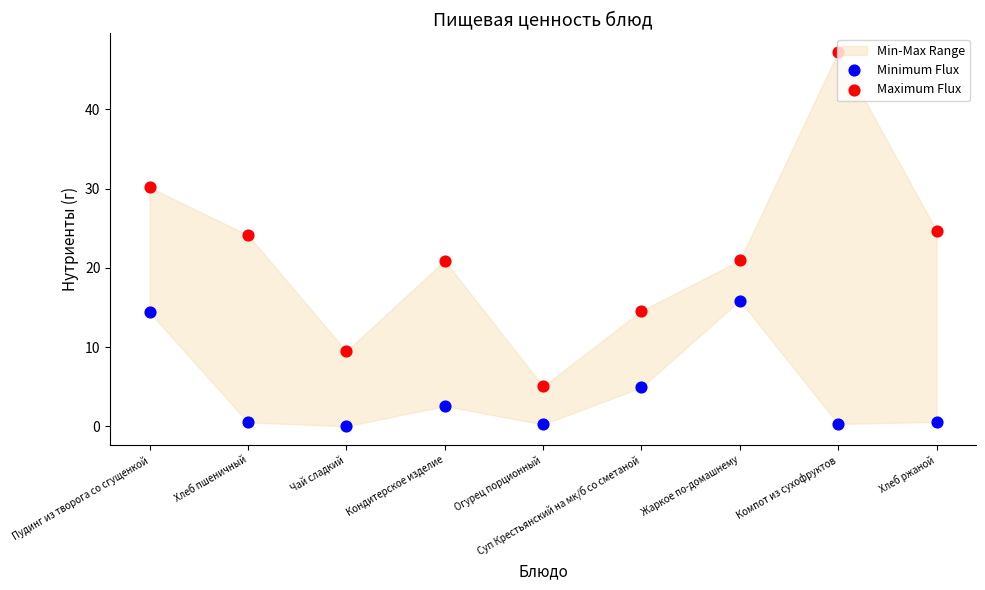

Which series has the widest spread of Y values?

Maximum Flux